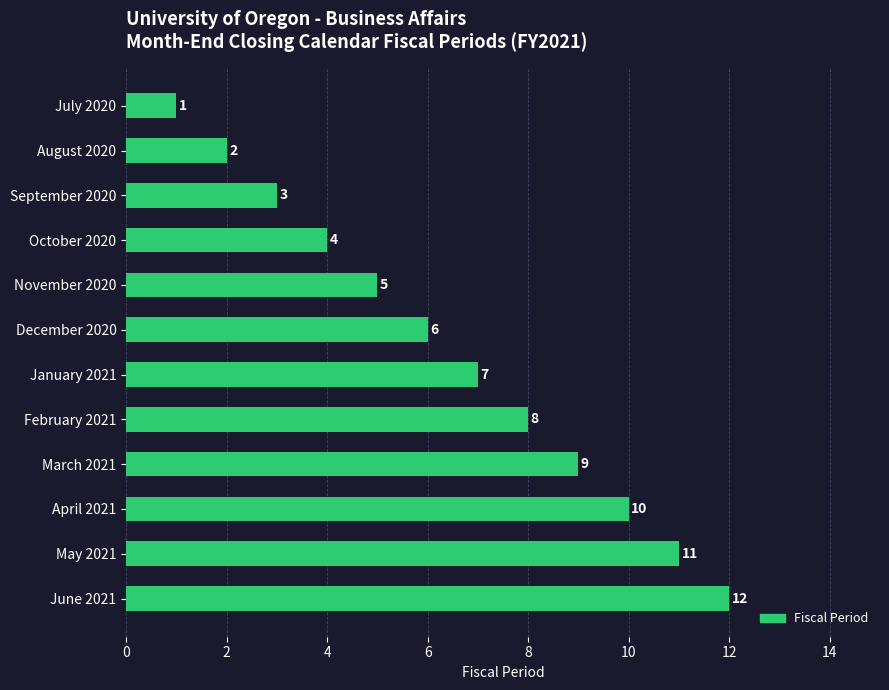

Approximately how many times larger is the value at April 2021 compared to July 2020?

10.0